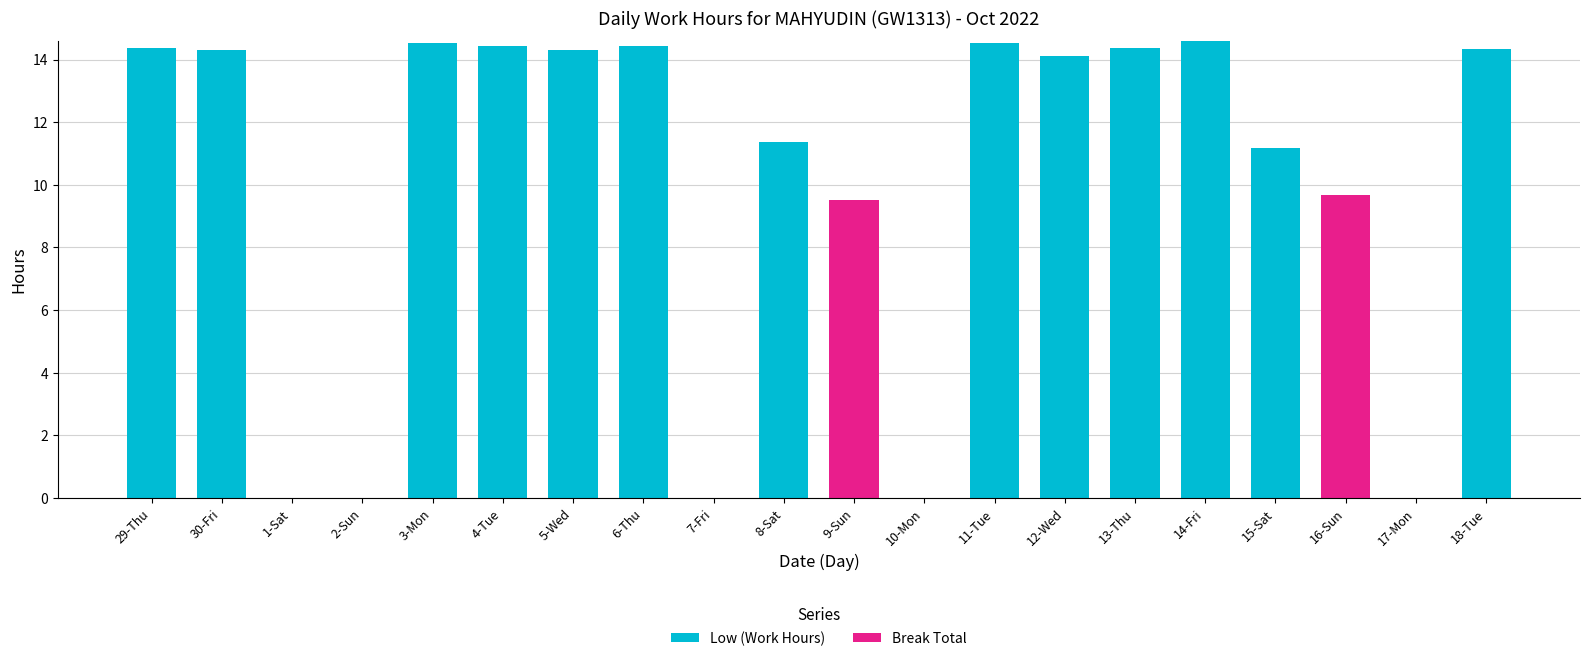

The value of Low (Work Hours) at 18-Tue is 14.3. True or false?

True